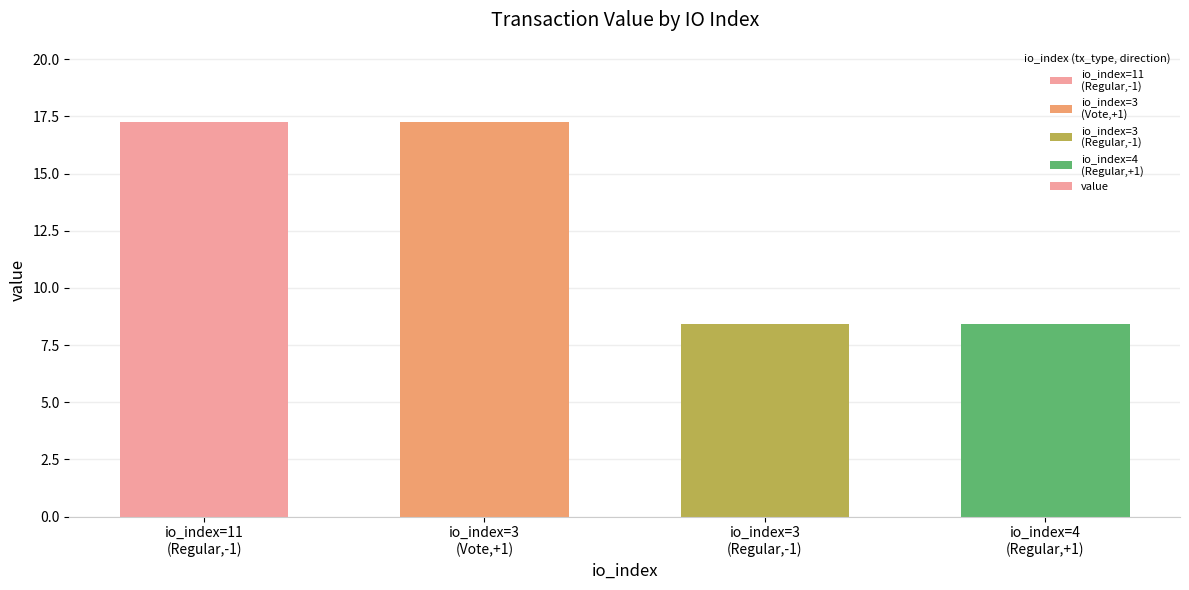

What is the difference between the values at io_index=3
(Vote,+1) and io_index=4
(Regular,+1)?

8.8